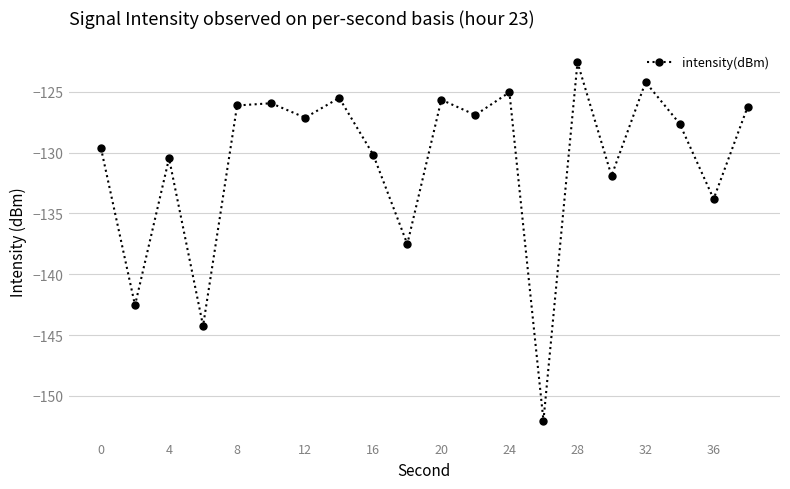

What is the value of the 20th point from the left?

-126.2